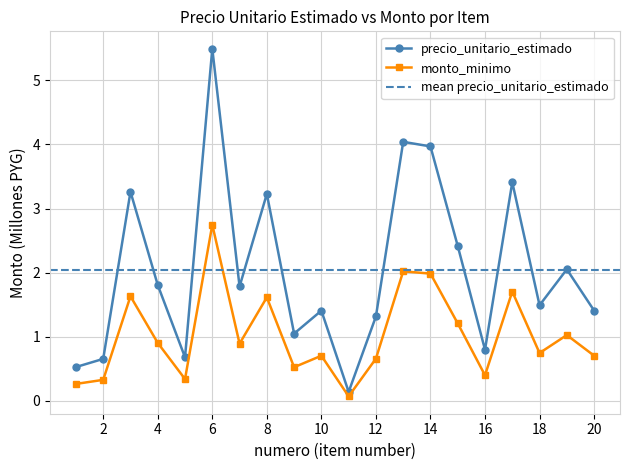

At which category does monto reach its first local valley?

5